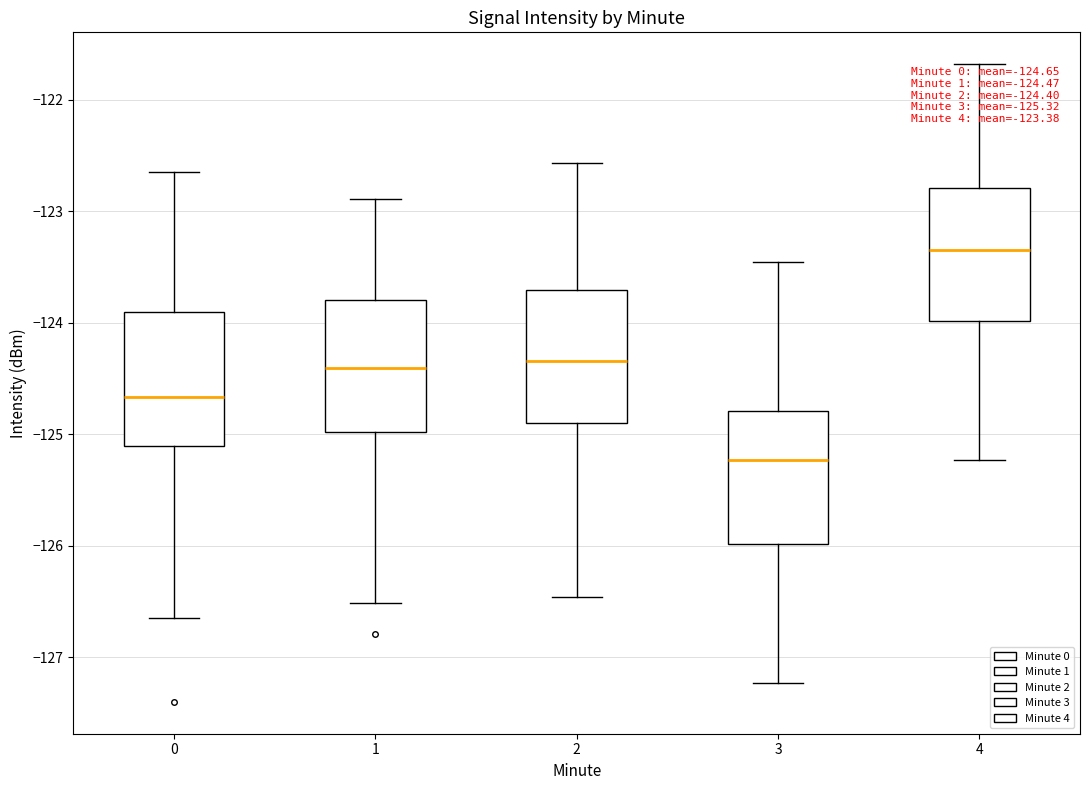

Which box has the highest median line?

4